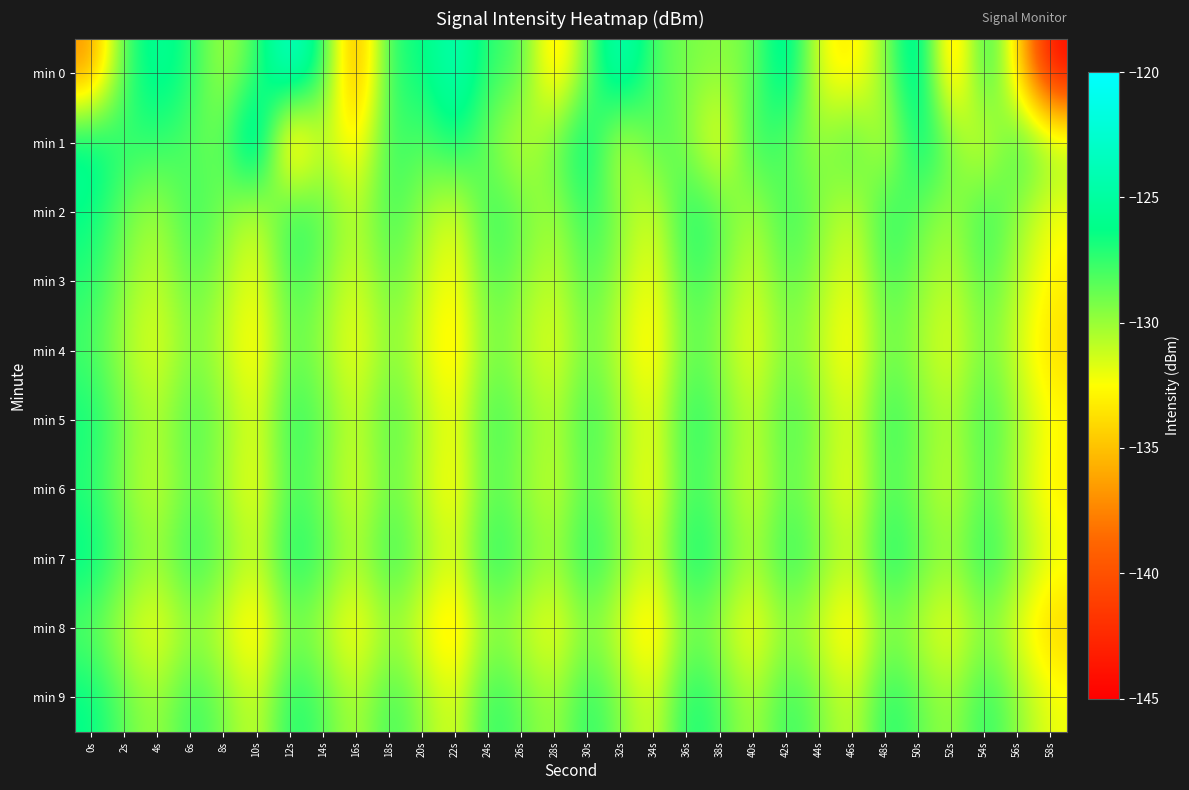

Which series has the widest spread of values?

min 0